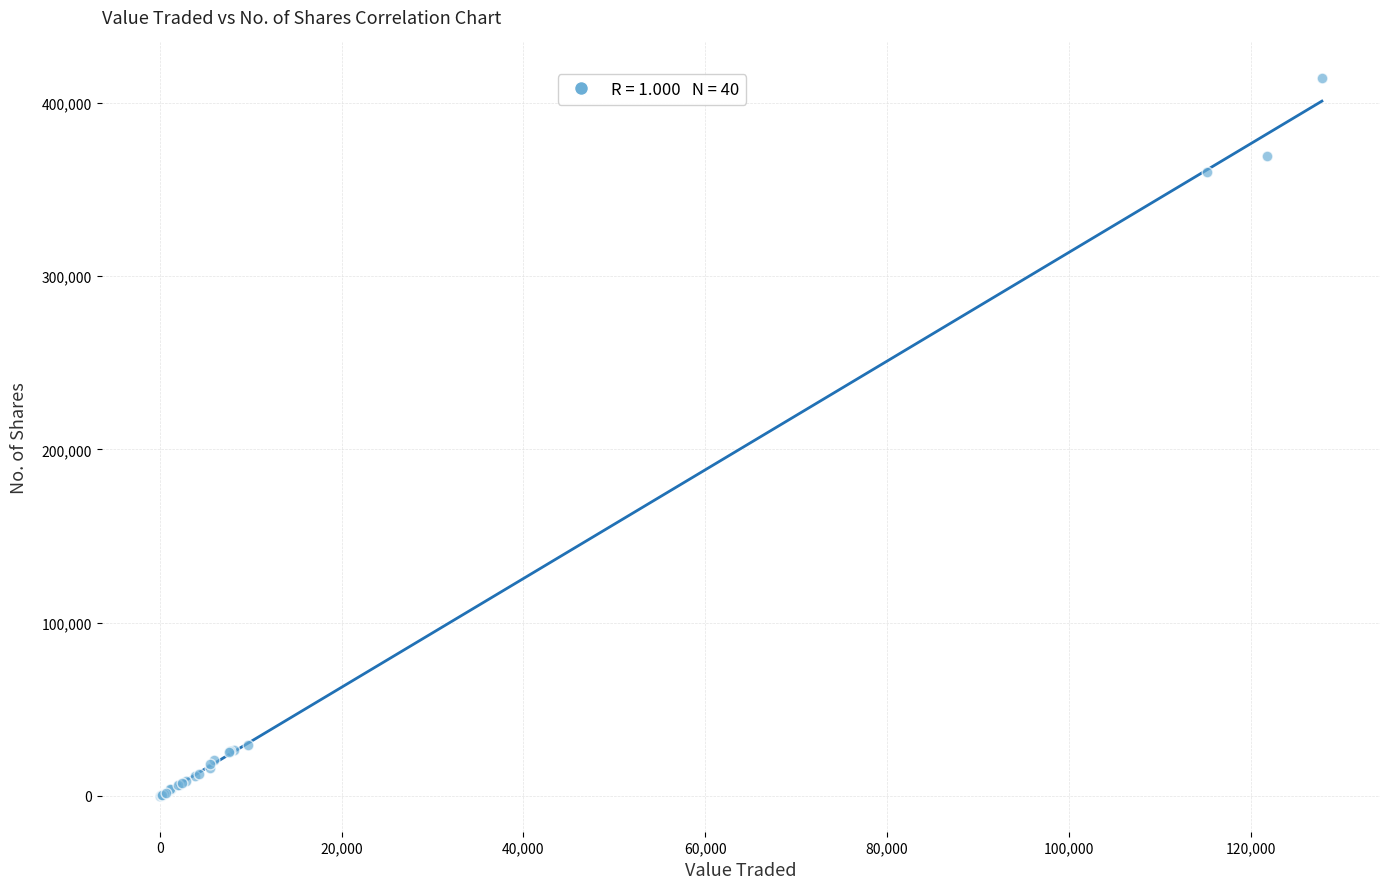

What Y value in the scatter plot is closest to 207060?

360020